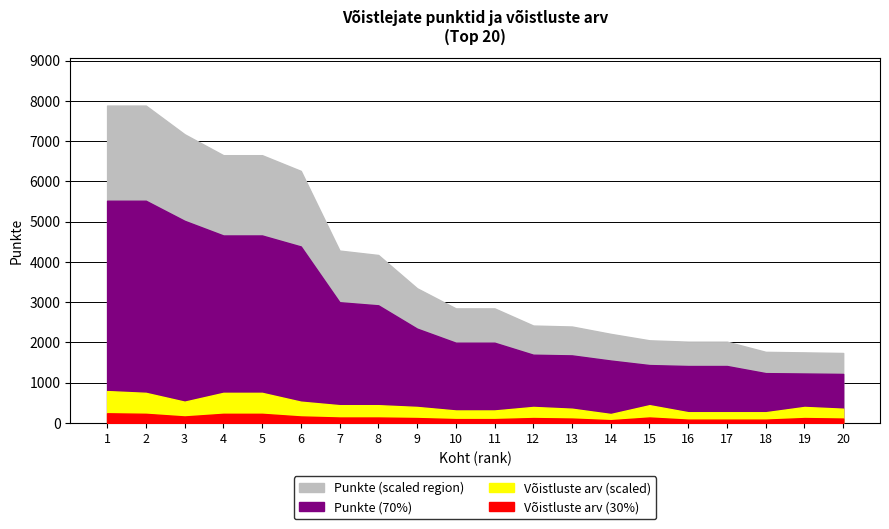

What is the sum of all Punkte values?

78325.6